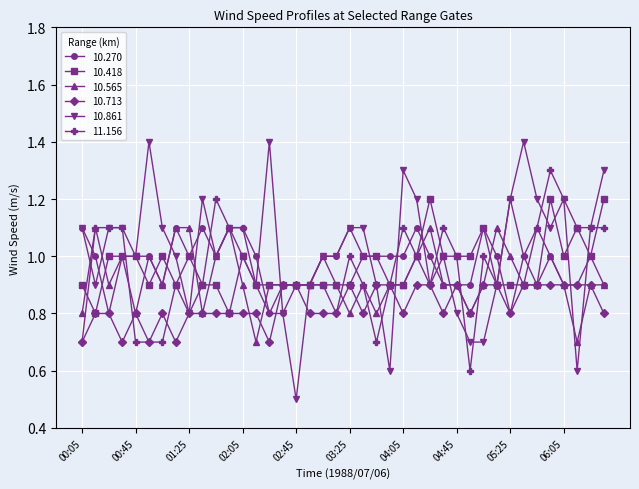

Which series has the widest spread of values?

10.861